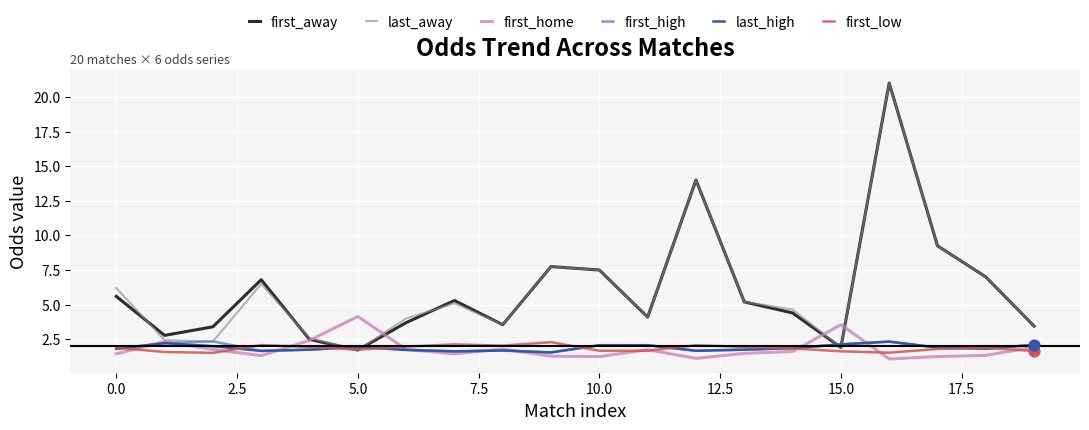

What are all the series names shown in the legend?

first_away, last_away, first_home, first_high, last_high, first_low